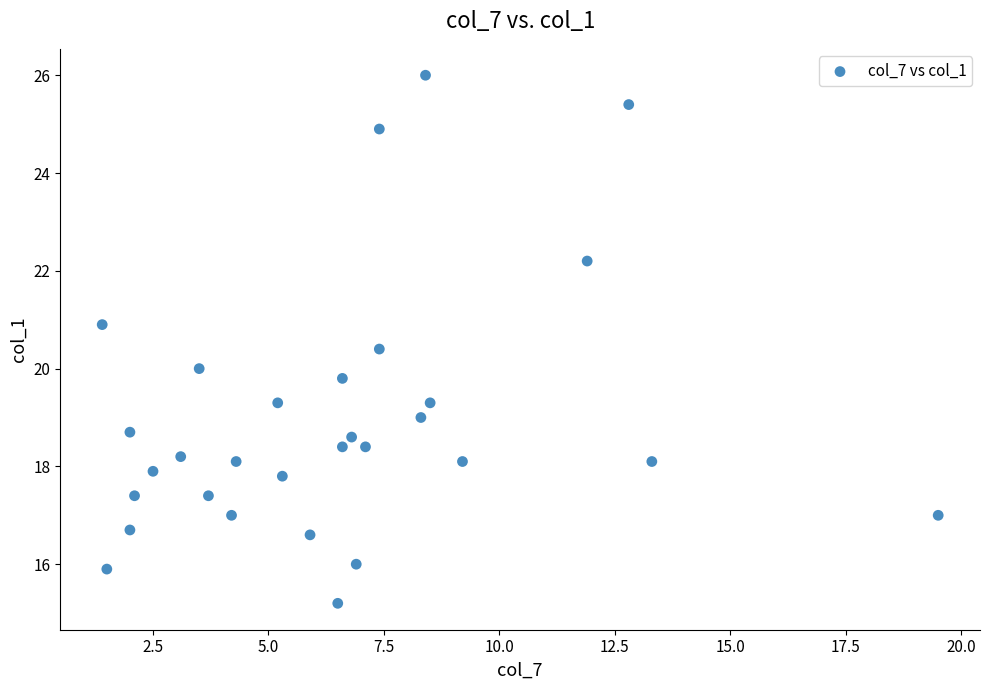

What is the range of X values (max minus min)?

18.1